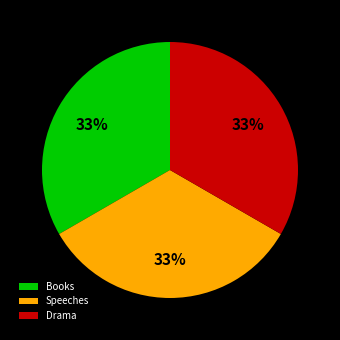

Is there a majority slice in this chart?

No